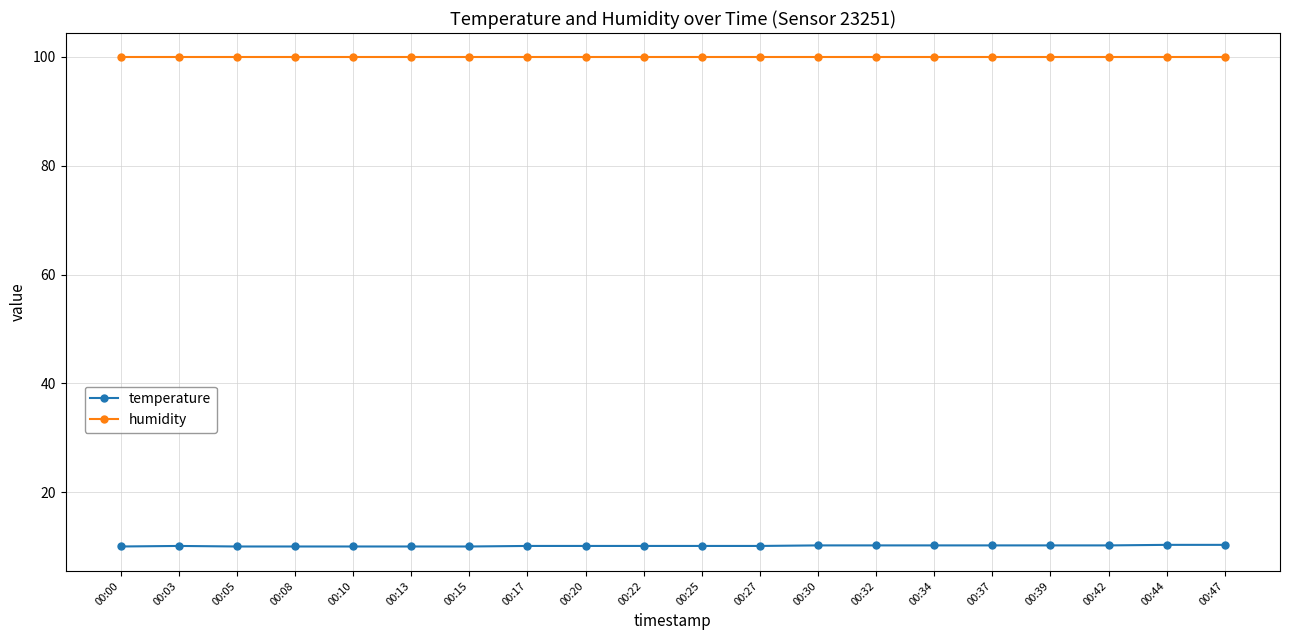

At 00:30, list the series in order from largest to smallest.

humidity, temperature